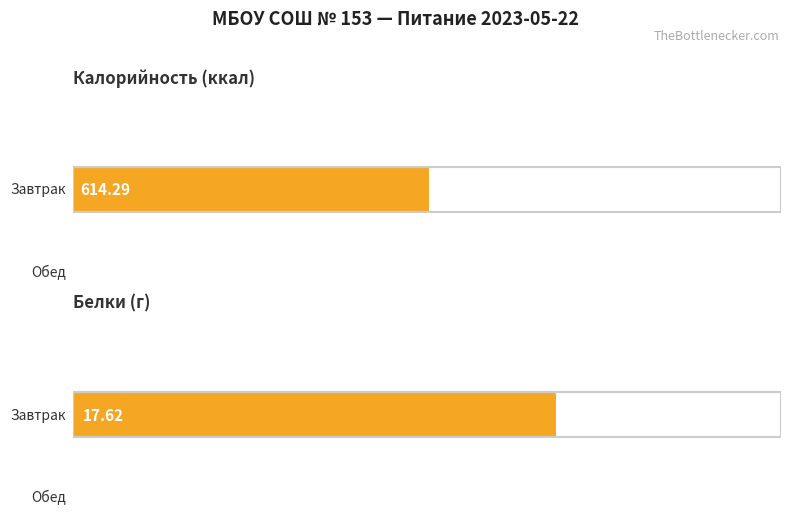

What is the label of the 1st bar from the left?

Завтрак